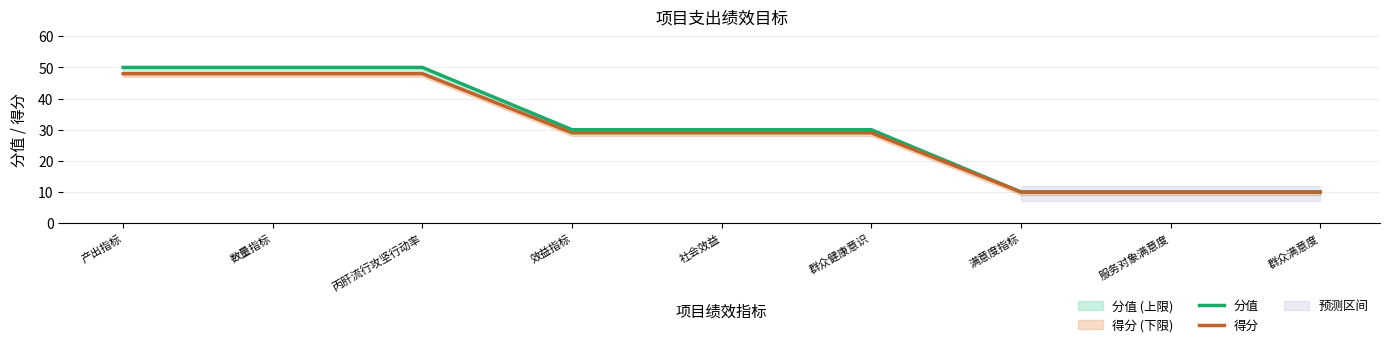

What is the value of the 分值 point at the 7th from the left?

10